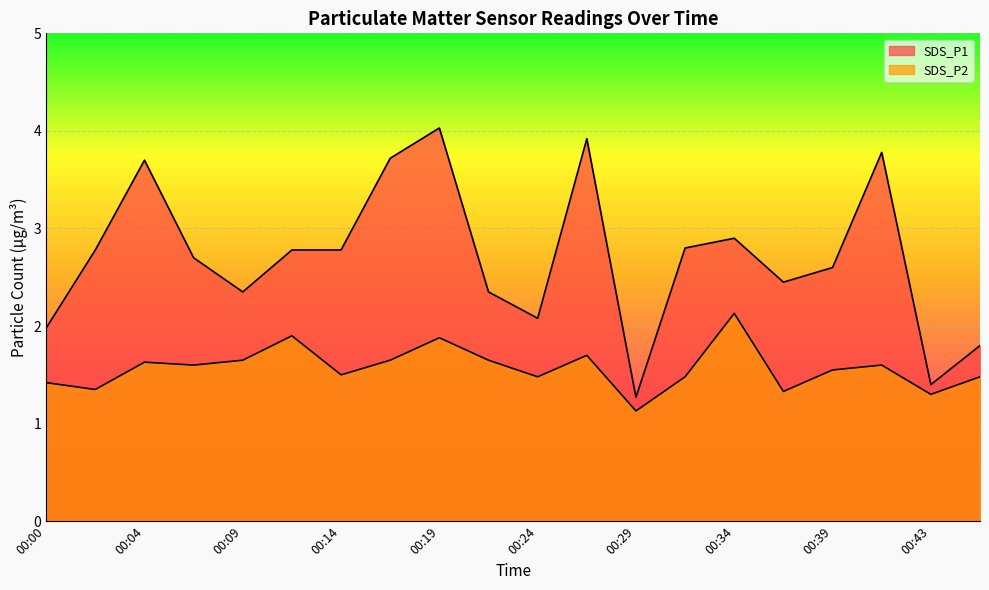

What is the difference between the second highest and second lowest values in the SDS_P2 series?

0.6